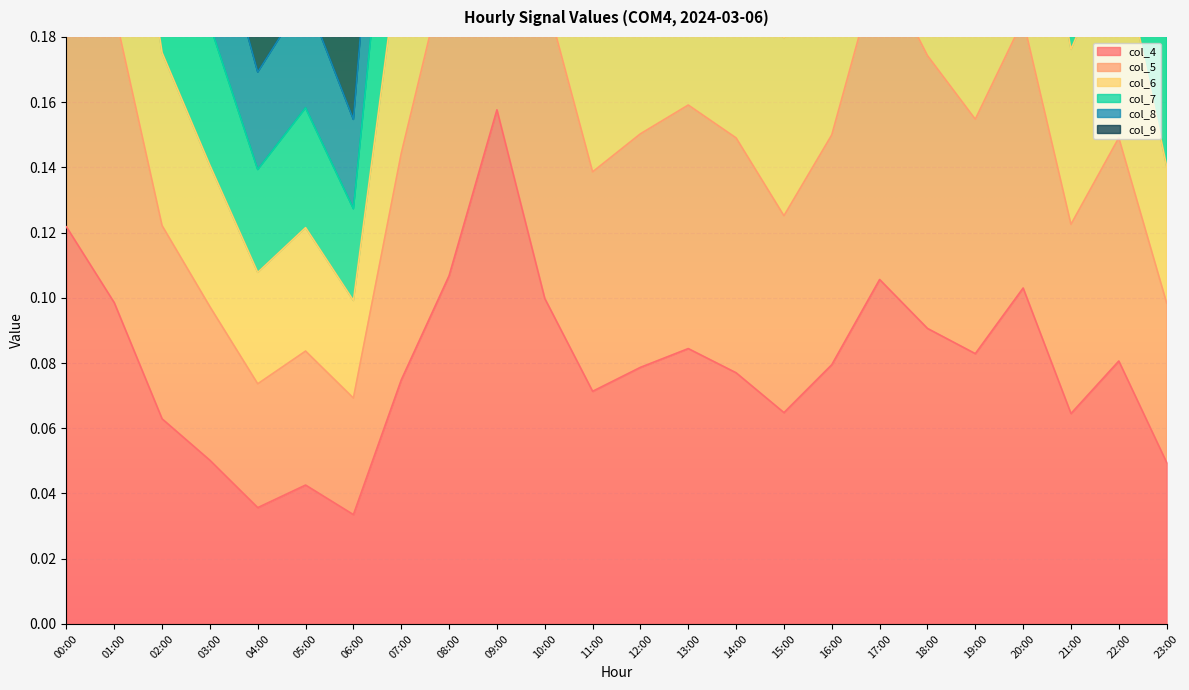

The value of col_6 at 04:00 is 0.1. True or false?

False